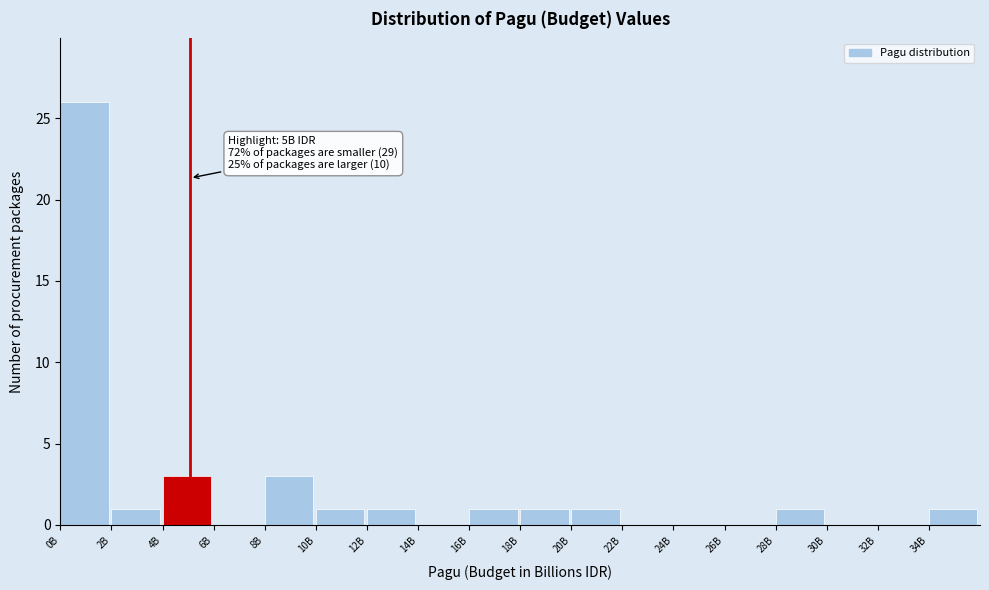

Reading left to right, what are all the values shown in this chart?

0B=26	2B=1	4B=3	6B=0	8B=3	10B=1	12B=1	14B=0	16B=1	18B=1	20B=1	22B=0	24B=0	26B=0	28B=1	30B=0	32B=0	34B=1